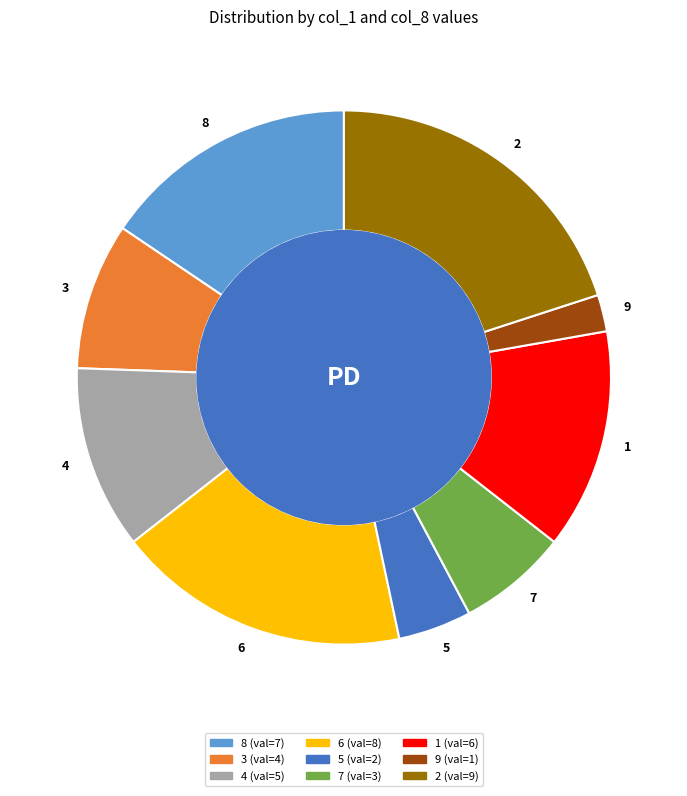

Is the sum of 6 and 2 greater than half?

No